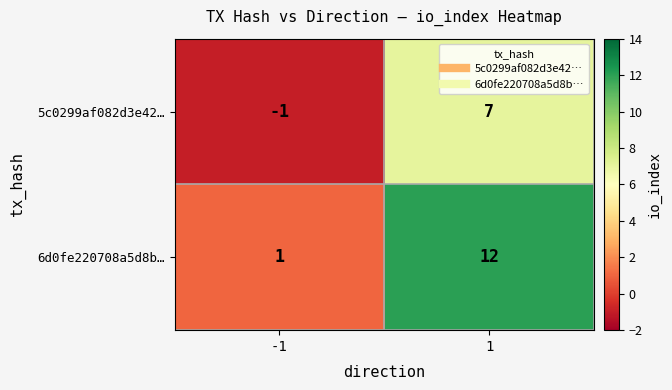

Which series has the largest total across all categories?

6d0fe220708a5d8b…